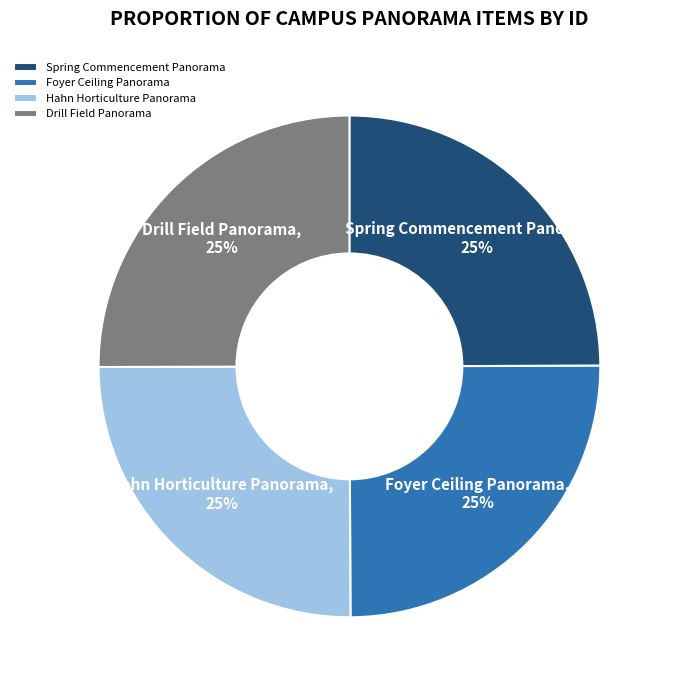

Approximately how many times larger is the value at Drill Field Panorama compared to Foyer Ceiling Panorama?

1.0